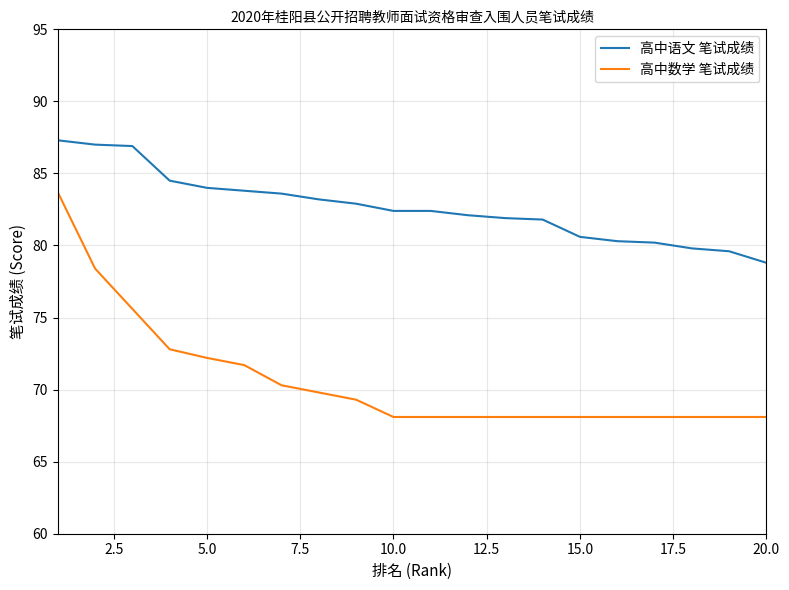

List the series in order of their peak value, lowest first.

高中数学 笔试成绩, 高中语文 笔试成绩